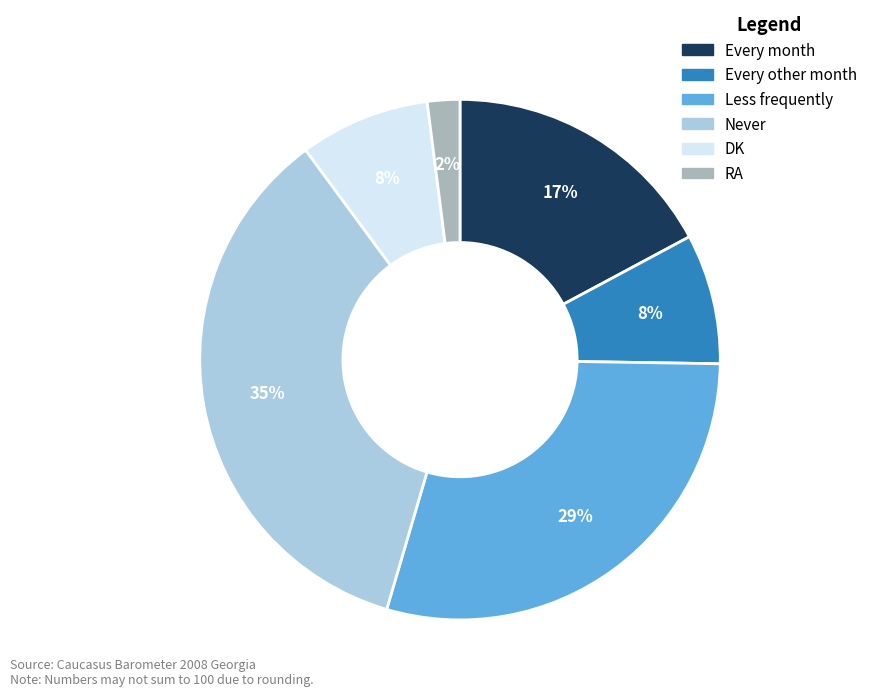

Combined, do RA and Less frequently account for over 50%?

No